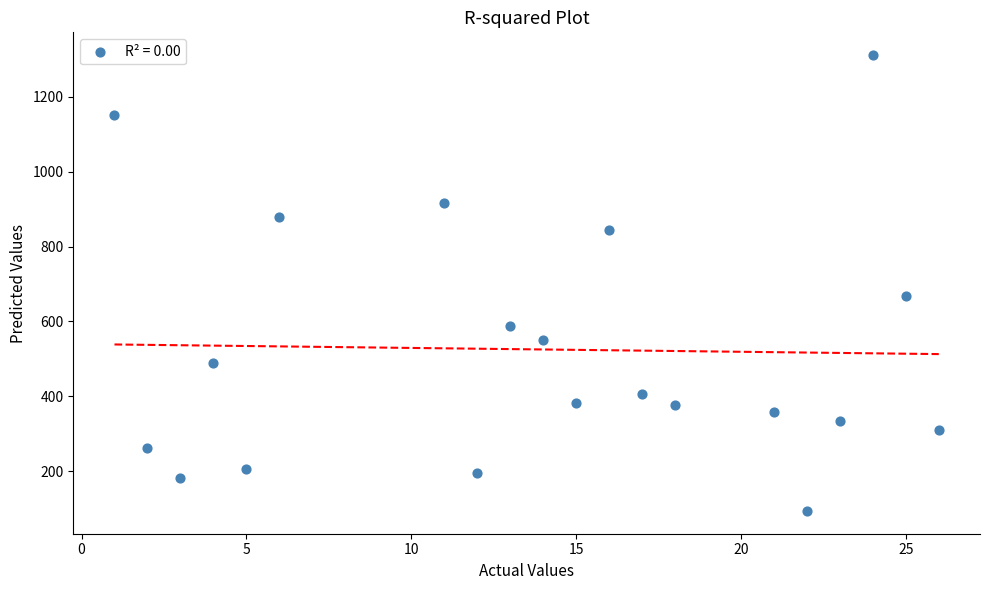

What is the range of X values (max minus min)?

25